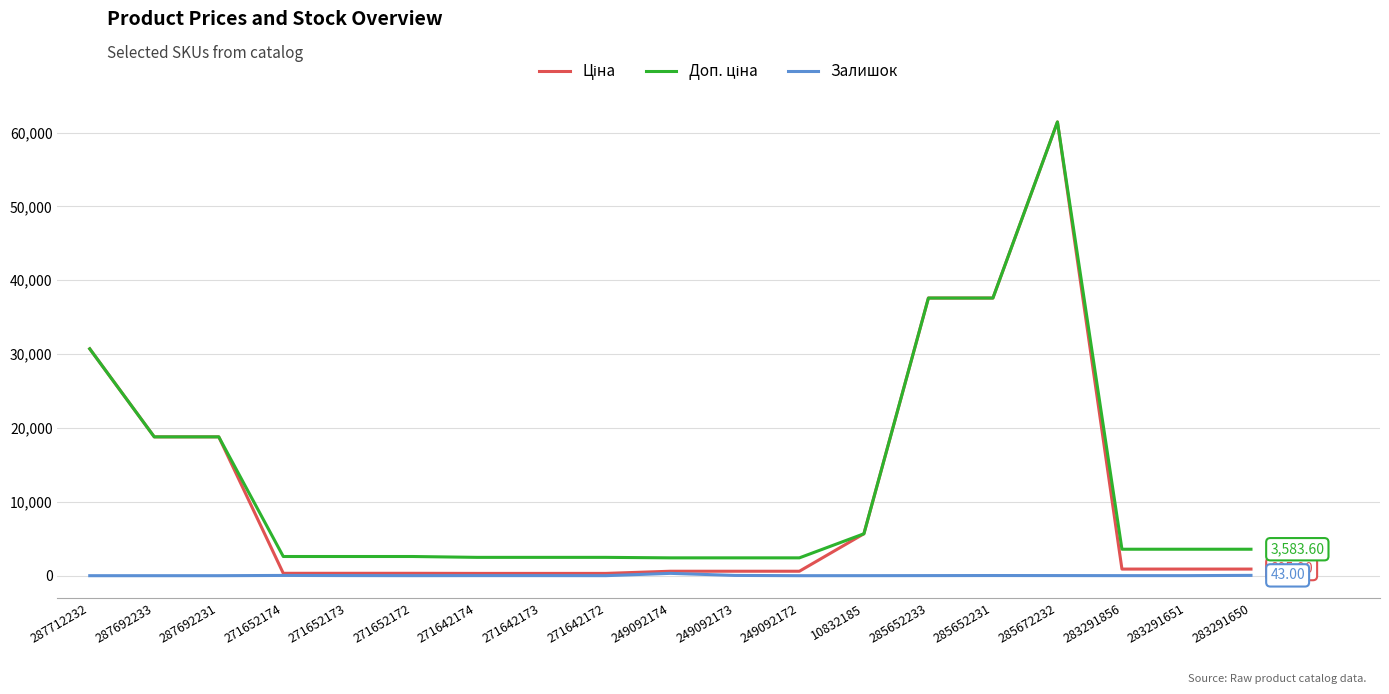

What is the difference between the highest and lowest values at 287692231?

18796.8